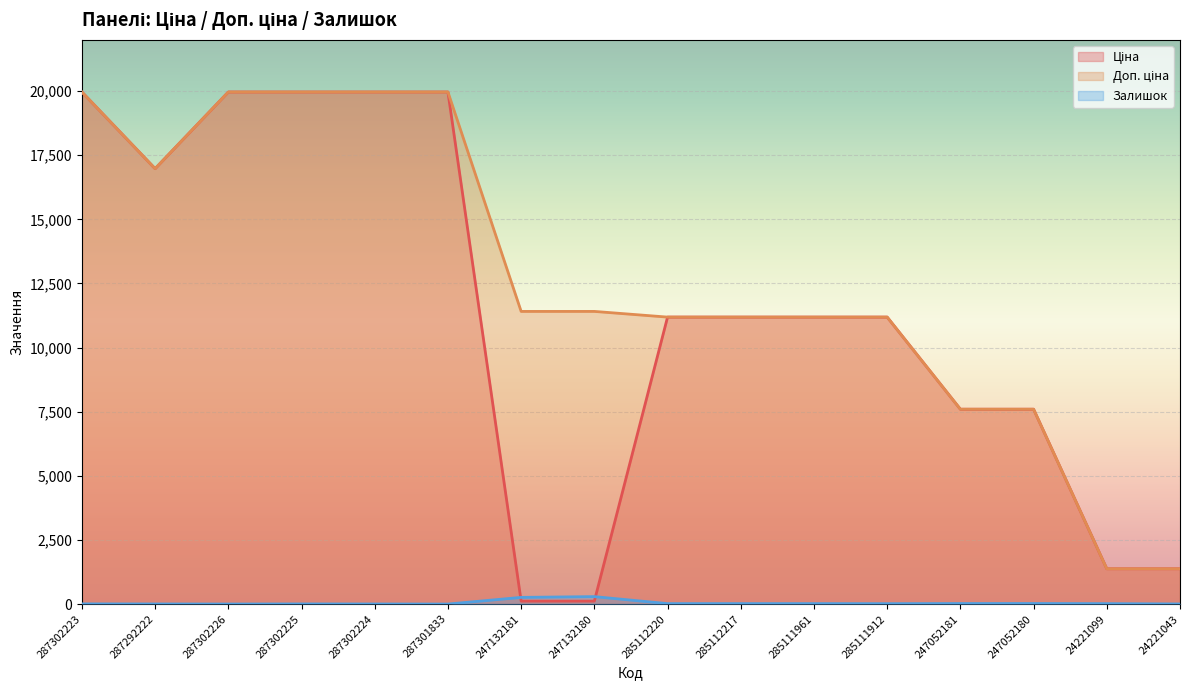

What is the label of the 16th point from the left?

24221043